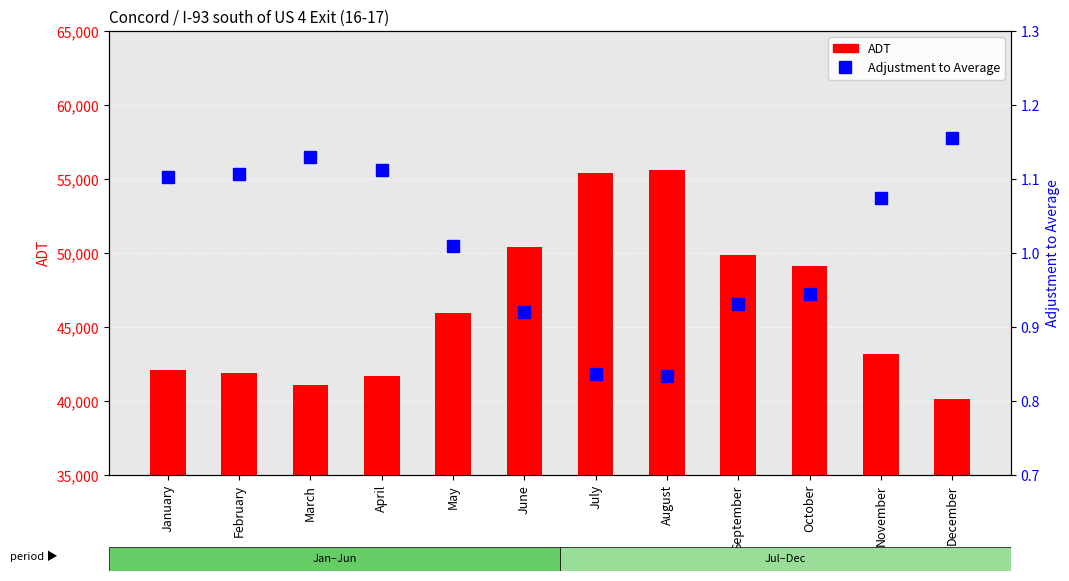

What is the difference between the Adjustment to Average values at August and May?

0.2